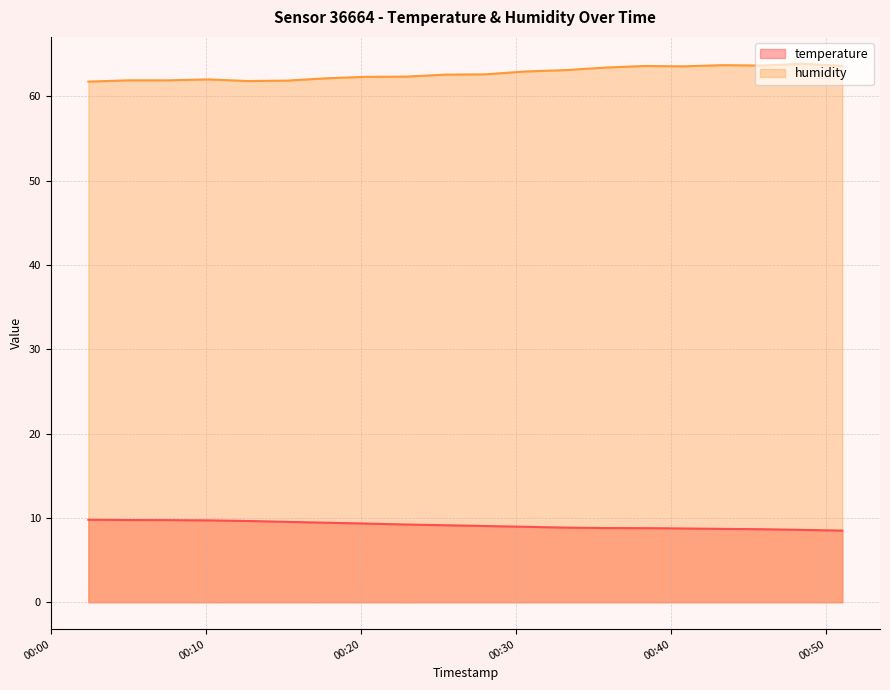

At which label does humidity reach its minimum?

2023-04-26T00:02:24